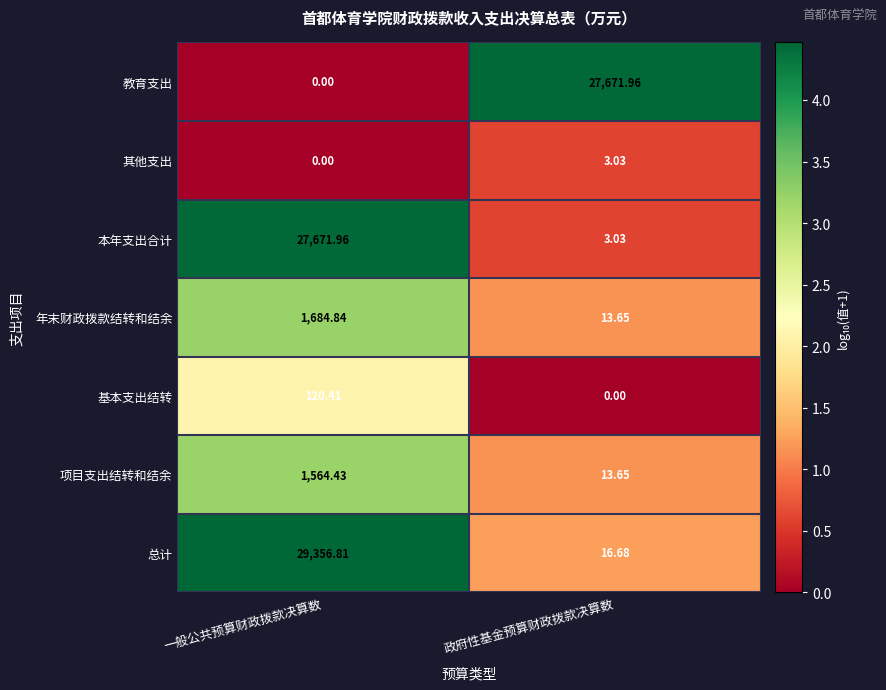

At which category is the sum across all series the highest?

一般公共预算财政拨款决算数